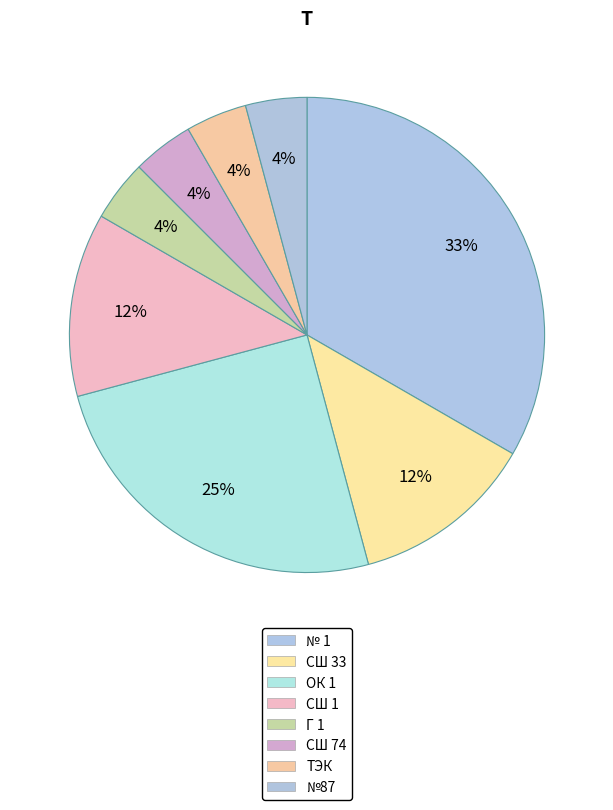

Count the number of slices in the pie.

8